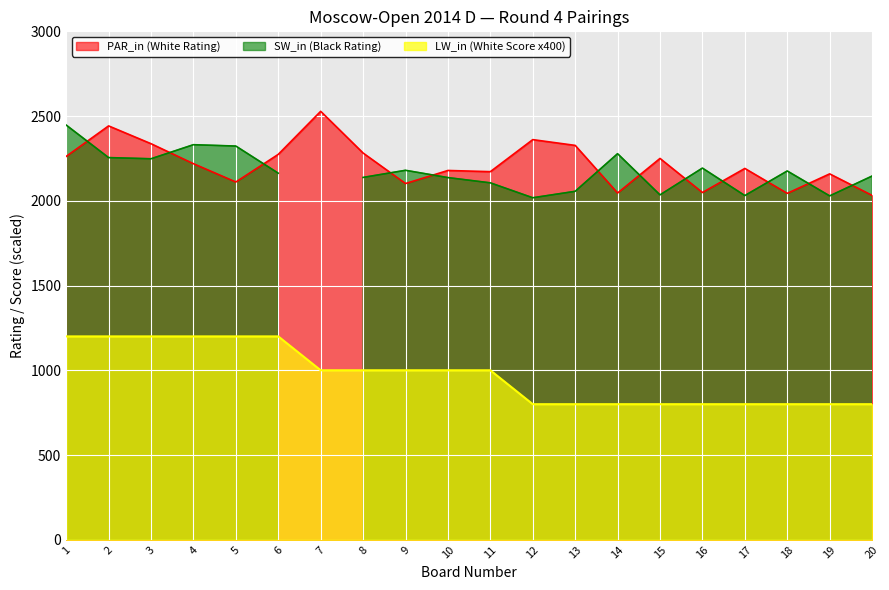

What is the minimum value for PAR_in (White Rating)?

2032